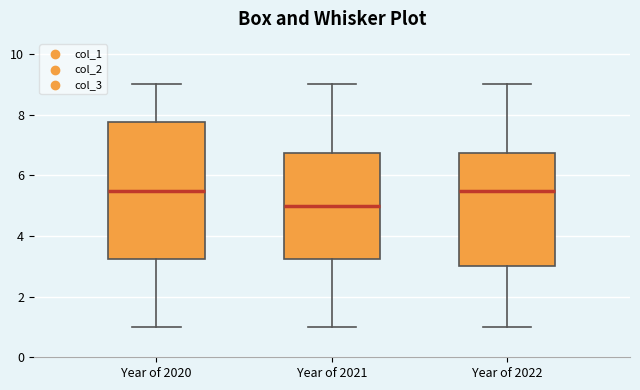

Reading left to right, transcribe this box plot: for each box, give where its median line is, the range the box spans, and where its two whiskers end, as read against the y-axis. The values are not printed on the chart, so give them approximately, as read against the axis.

Year of 2020: median 5.6, box 3.2 to 7.8, whiskers 1.0 to 9.0
Year of 2021: median 5.0, box 3.2 to 6.8, whiskers 1.0 to 9.0
Year of 2022: median 5.6, box 3.0 to 6.8, whiskers 1.0 to 9.0